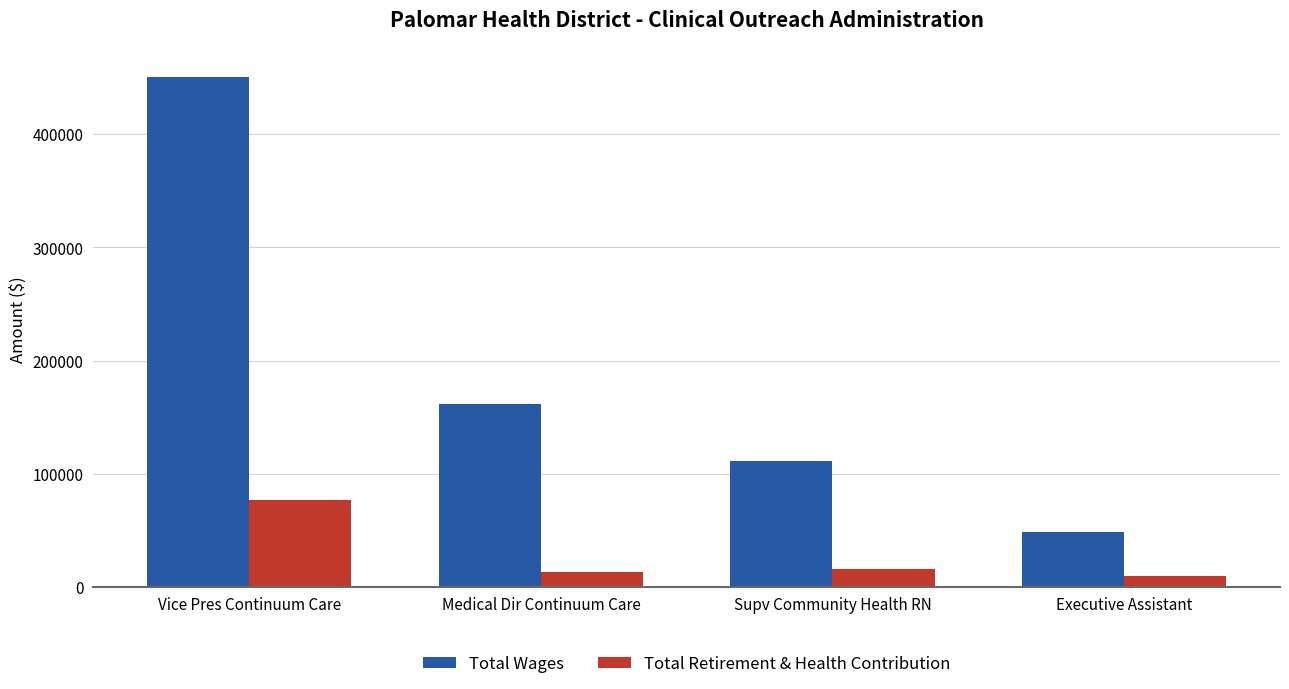

Reading left to right, what are all the values shown in this chart?

Total Wages: 450827	161262	110962	48056
Total Retirement & Health Contribution: 76359	12988	15536	9717